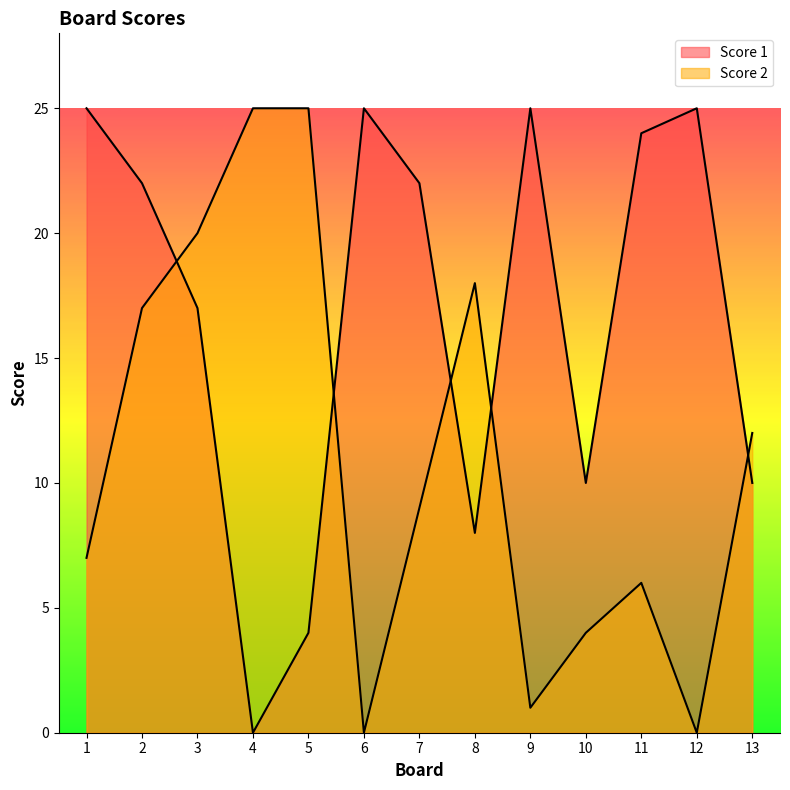

Where does the Score 1 series first go above 22?

1